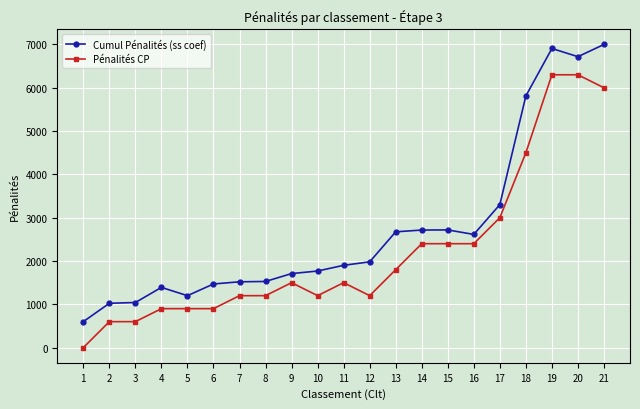

True or false: Pénalités CP and Cumul Pénalités (ss coef) cross at least once.

False